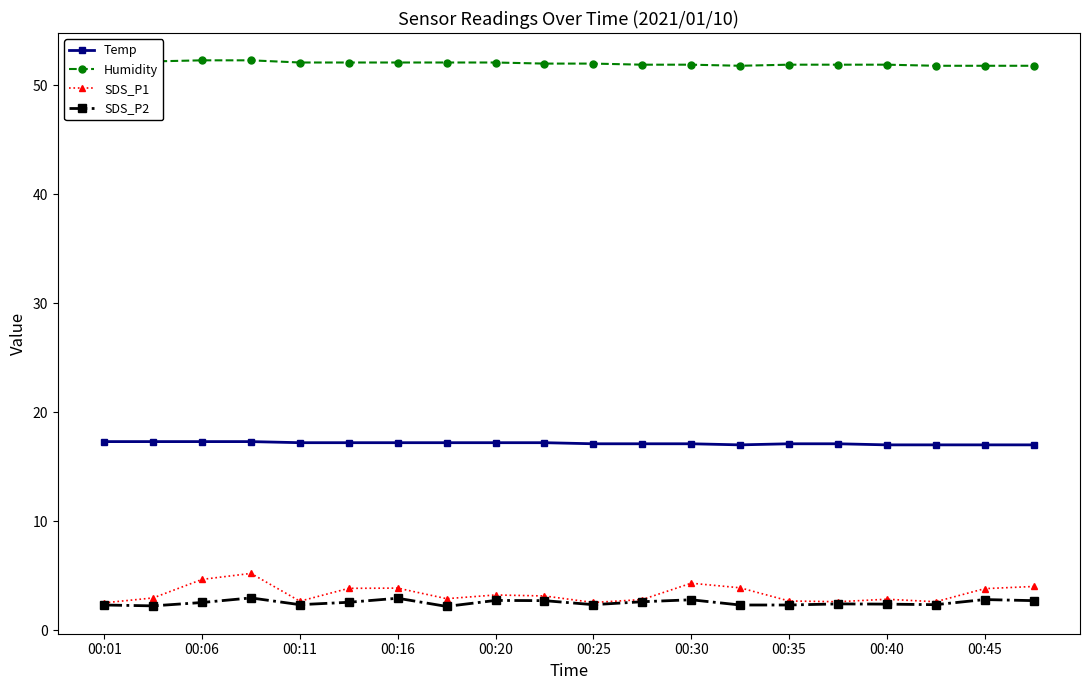

Is this an area chart (filled region under the line)?

No